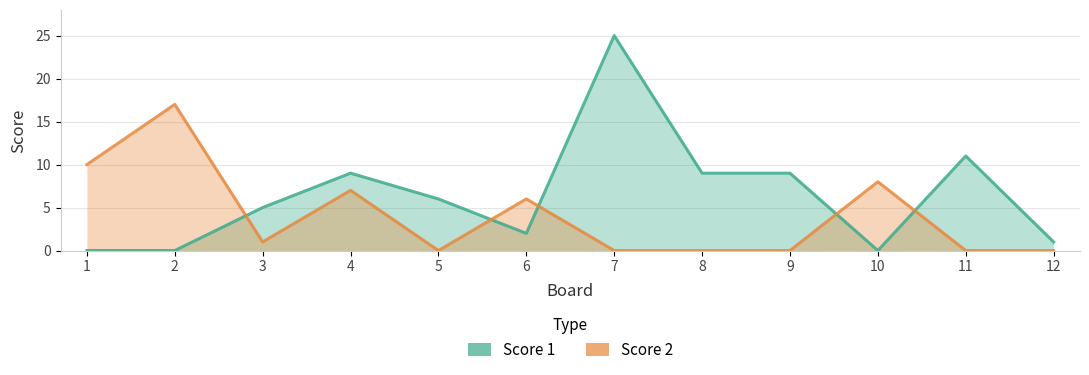

List the series in order of their peak value, lowest first.

Score 2, Score 1